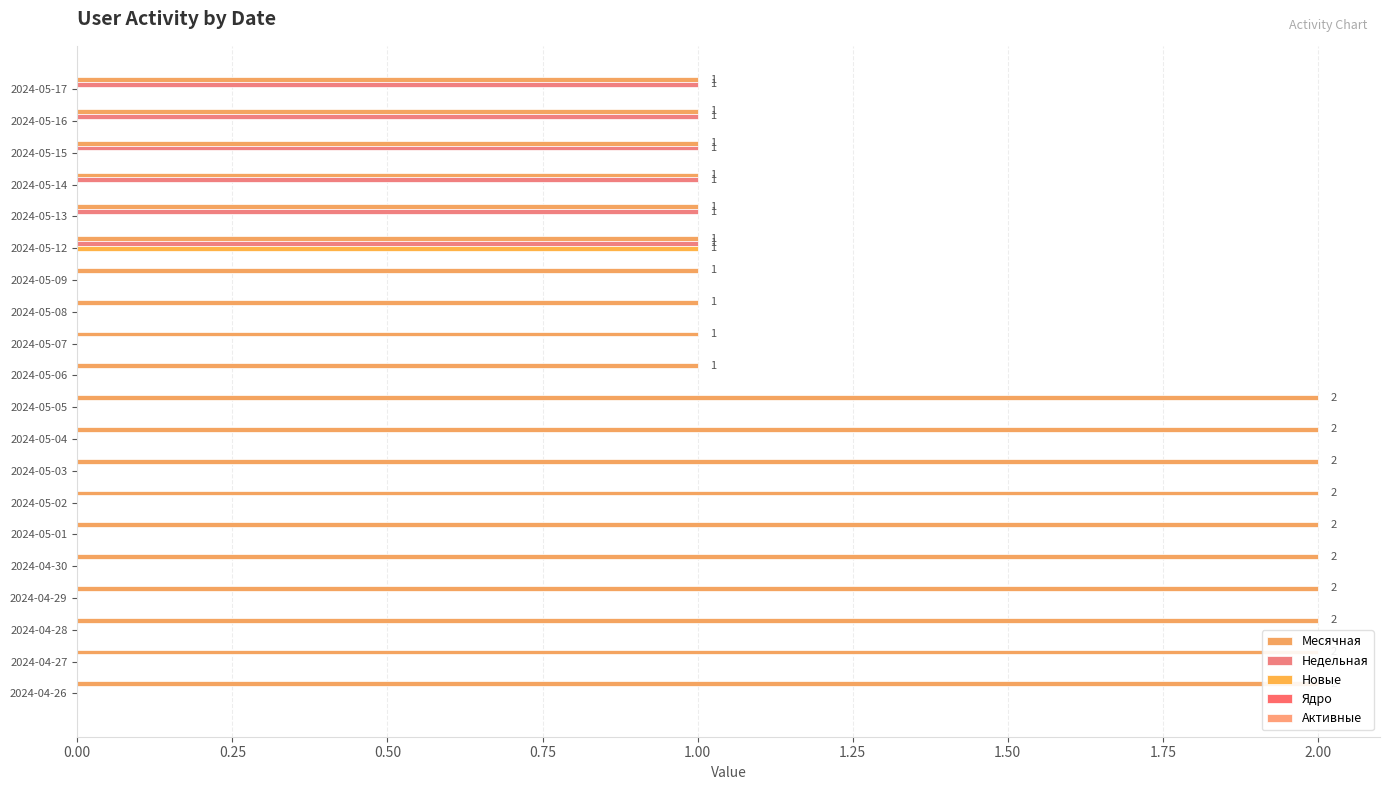

Which series has the widest spread of values?

Месячная